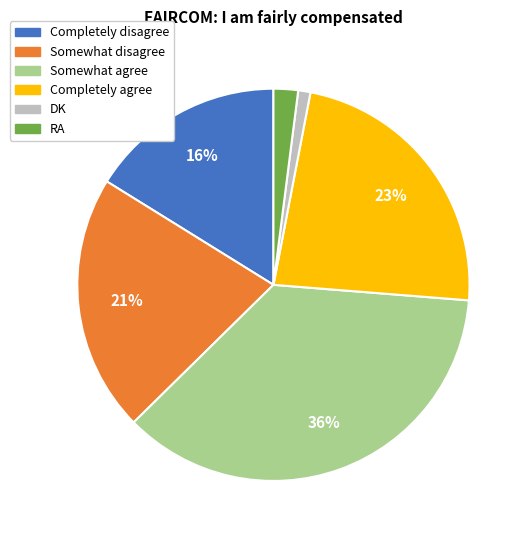

Approximately how many times larger is the value at Completely agree compared to Completely disagree?

1.4